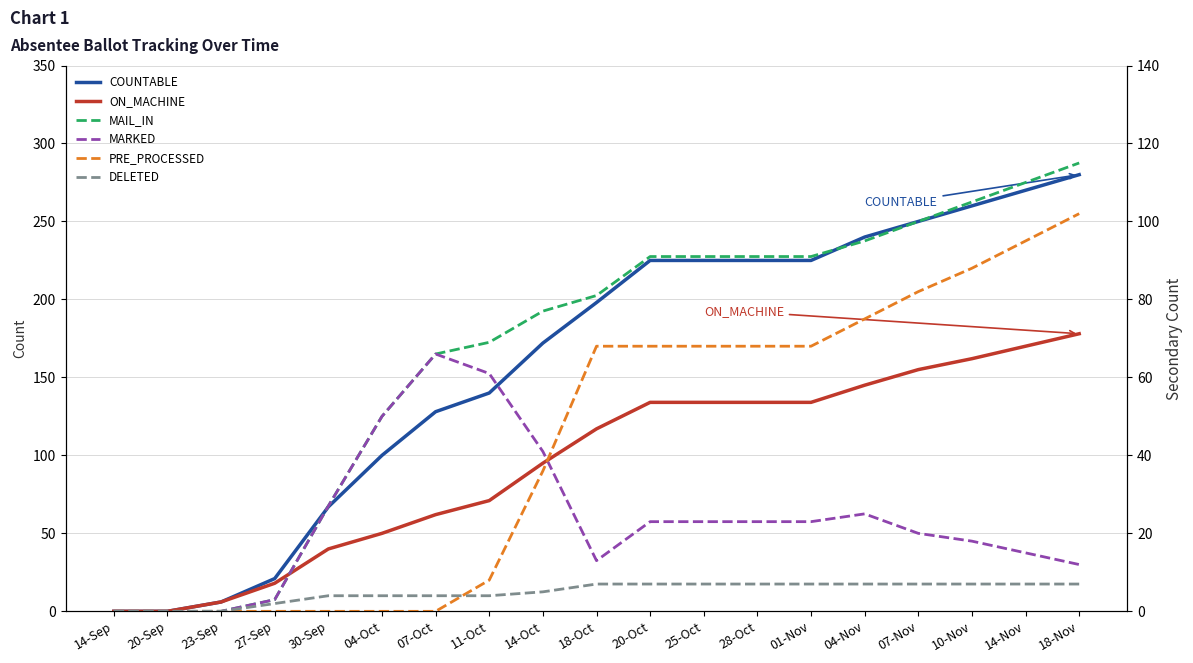

Which series has the widest spread of values?

COUNTABLE